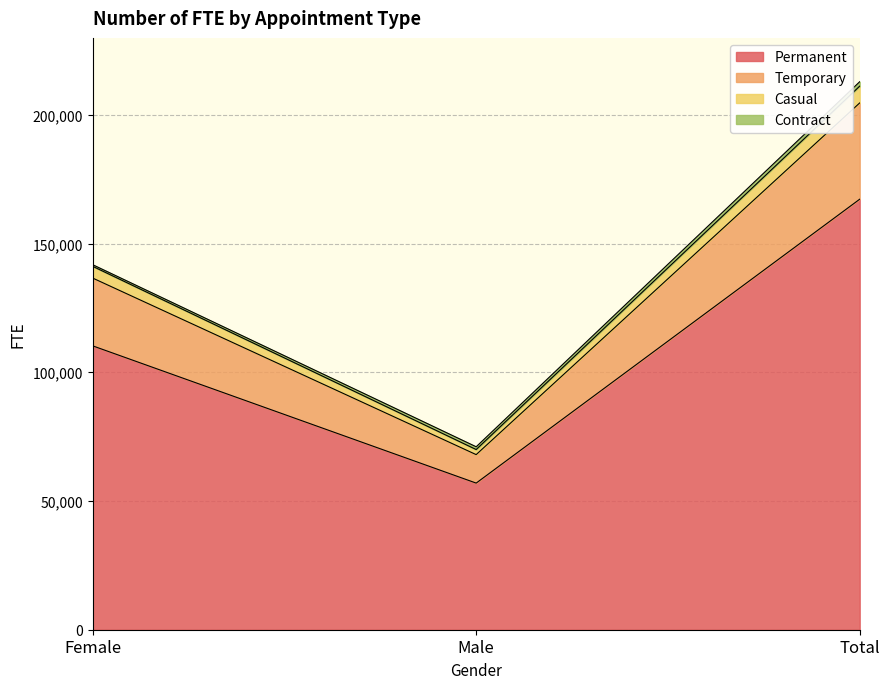

At which label does Permanent reach its minimum?

Male